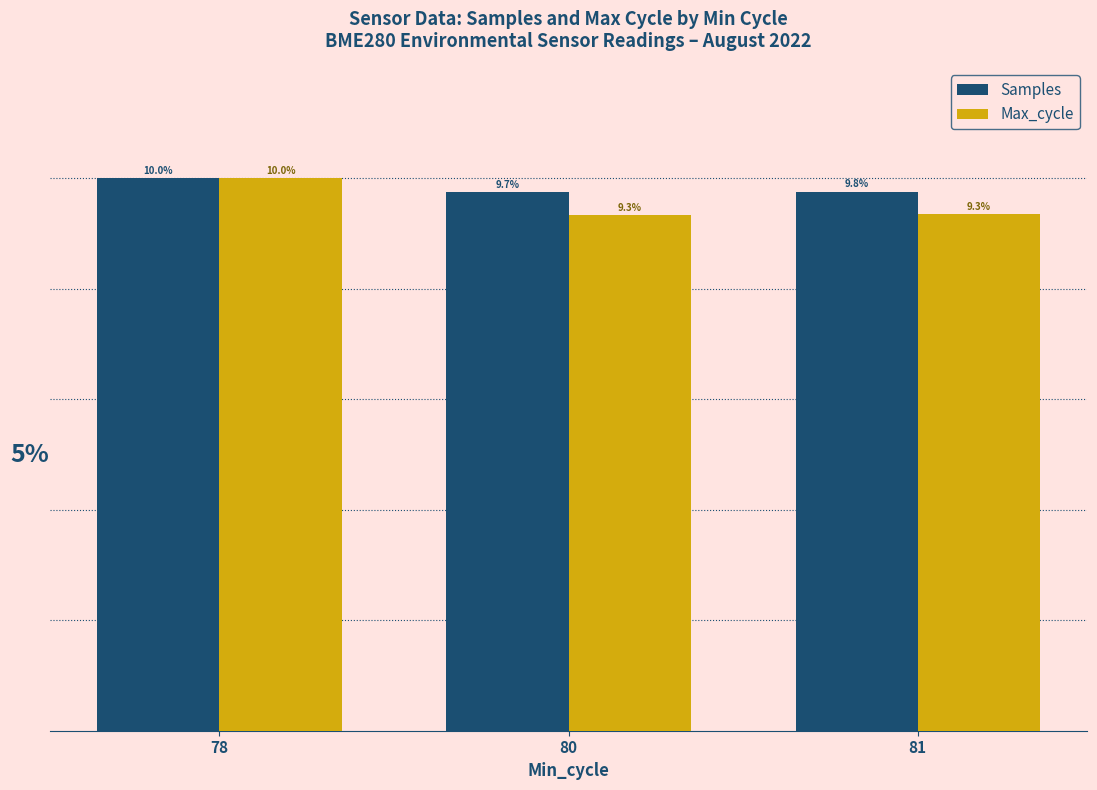

Rank the categories by Samples value from highest to lowest.

78, 81, 80